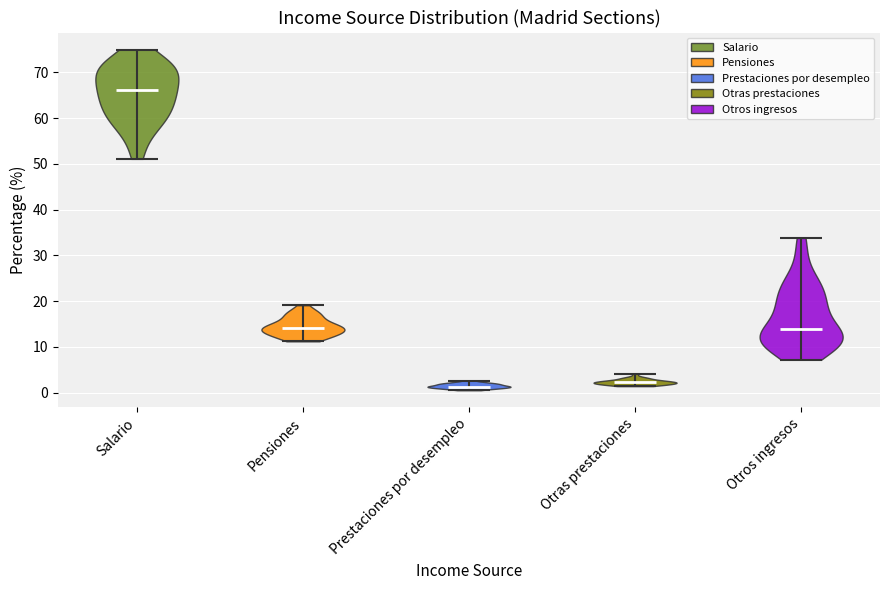

Reading left to right, read every violin against the y-axis: where its median line is, and the lowest and highest points it reaches. The values are not printed on the chart, so give them approximately, as read against the axis.

Salario: median line 66, lowest point 51, highest point 75
Pensiones: median line 14, lowest point 11, highest point 19
Prestaciones por desempleo: median line 1, lowest point 1, highest point 3
Otras prestaciones: median line 2, lowest point 1, highest point 4
Otros ingresos: median line 14, lowest point 7, highest point 34